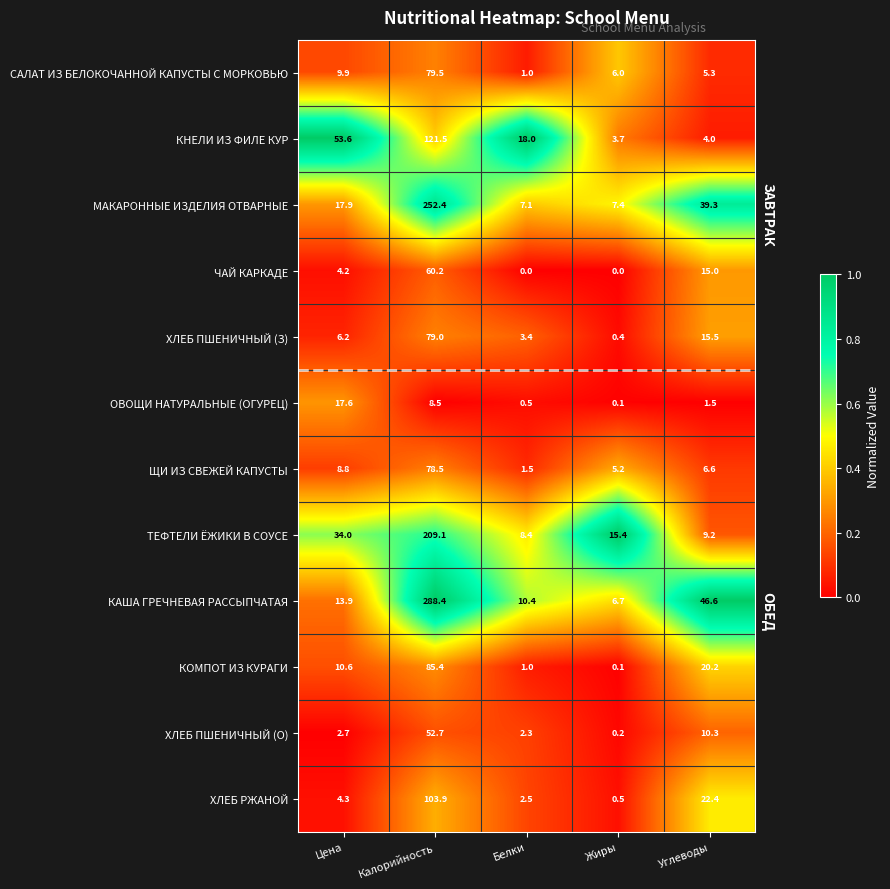

What is the lowest value of the ЩИ ИЗ СВЕЖЕЙ КАПУСТЫ series?

1.5